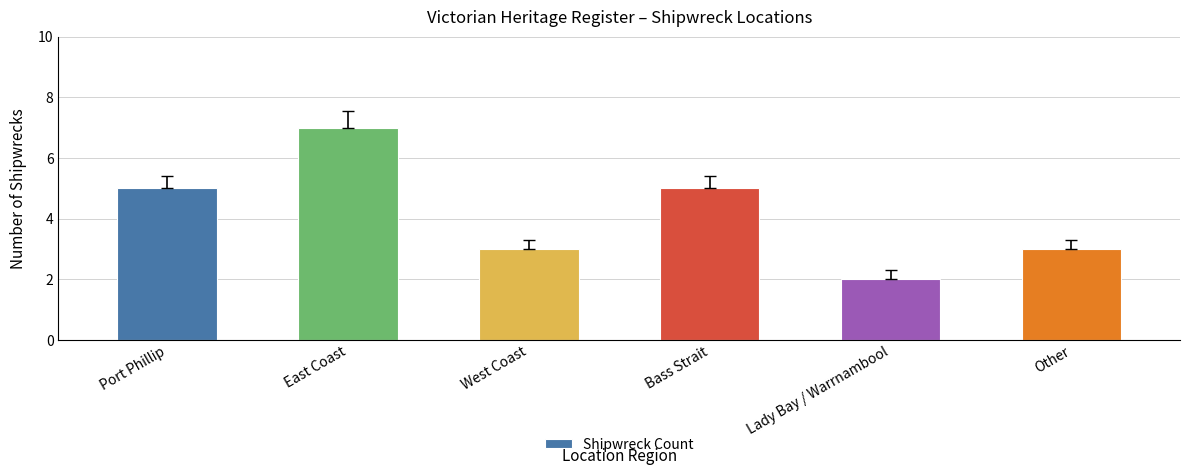

What is the greatest value displayed?

7